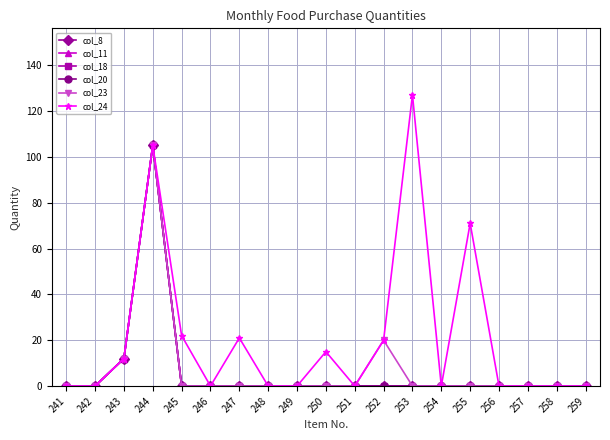

In col_23, how many points are higher than both neighbors (excluding endpoints)?

2